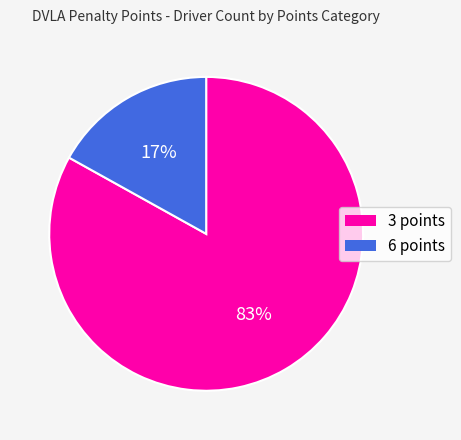

Is the sum of 6 points and 3 points greater than half?

Yes